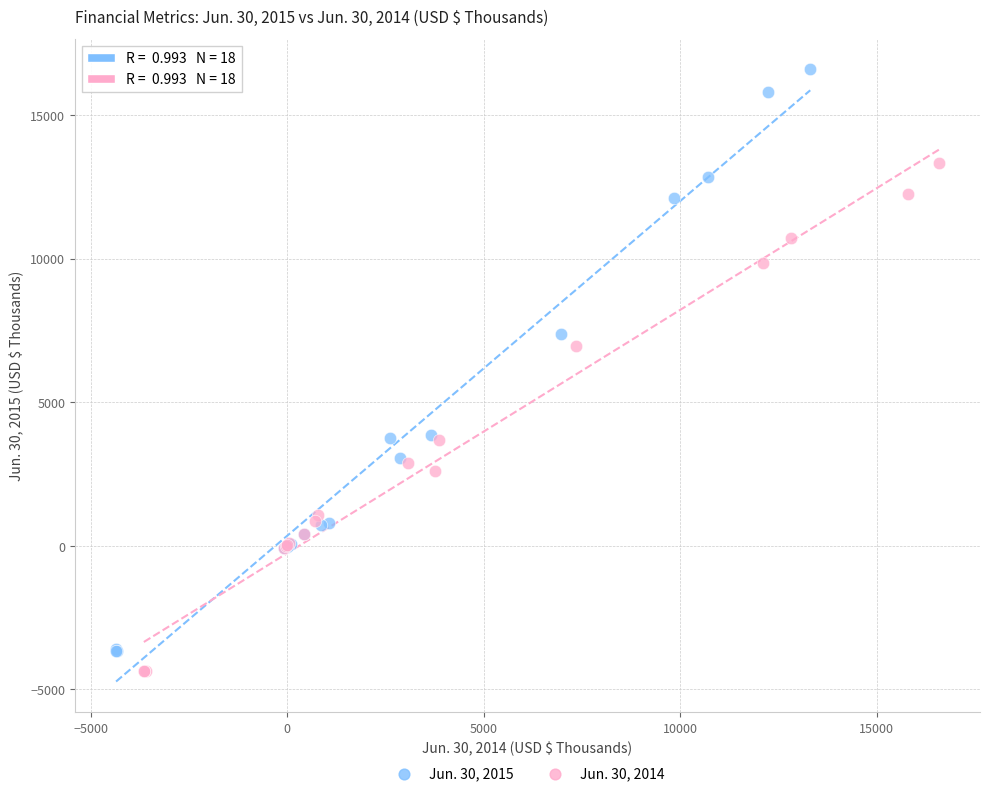

Which series has the widest spread of Y values?

Jun. 30, 2015